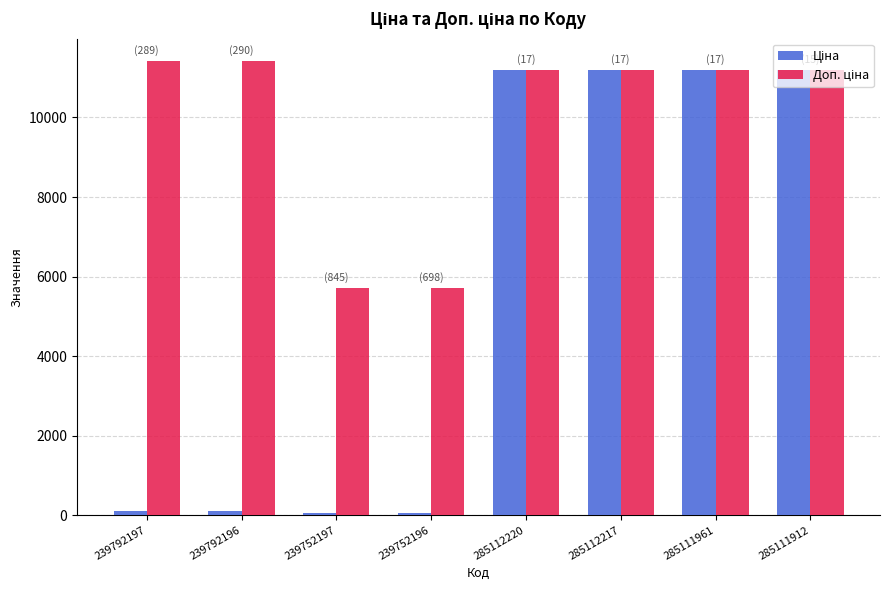

How many series are shown in this chart?

2